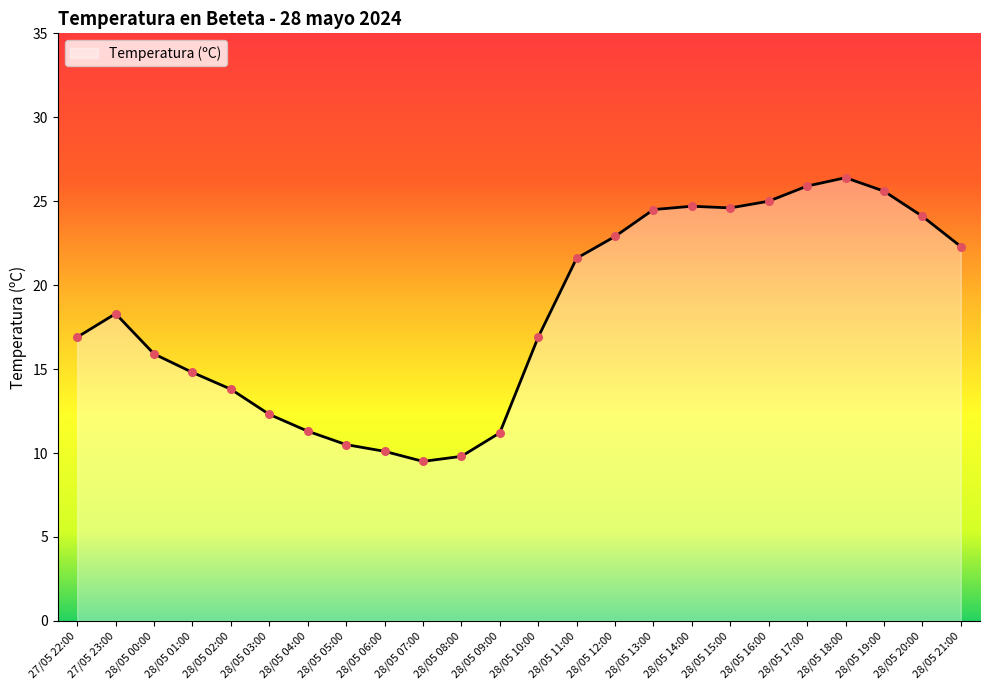

What is the change in value from 28/05 06:00 to 28/05 11:00?

+11.5